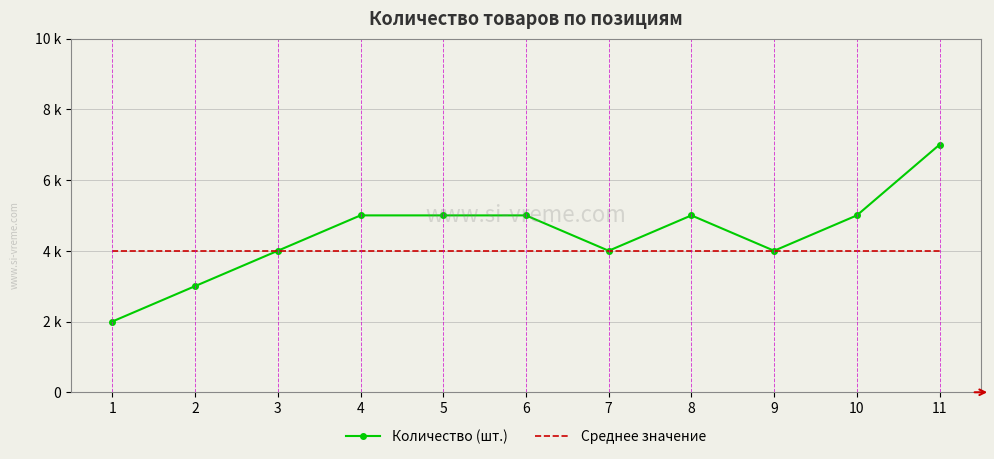

At which category is the sum across all series the highest?

11